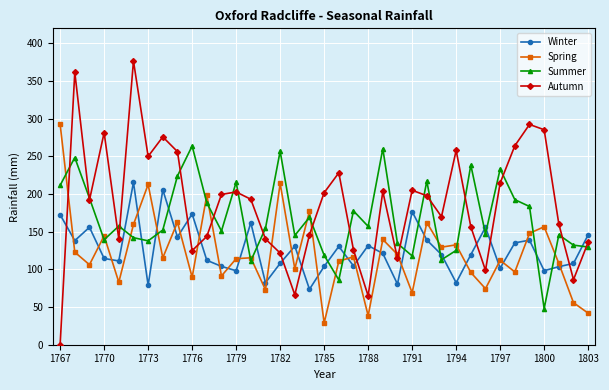

Rank the series by their maximum value, from highest to lowest.

Autumn, Spring, Summer, Winter